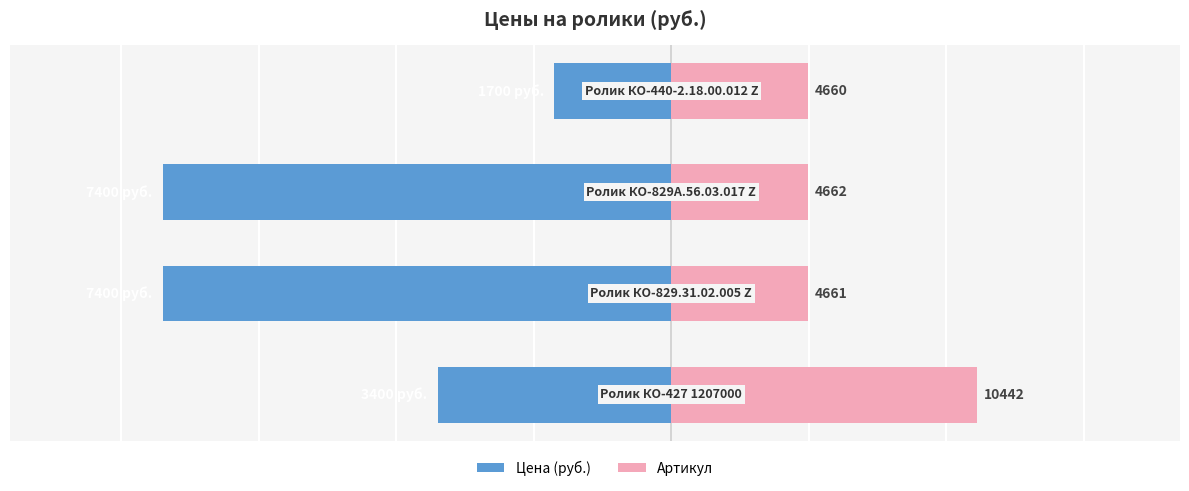

Rank the series at 3 from highest to lowest value.

Артикул, Цена (руб.)